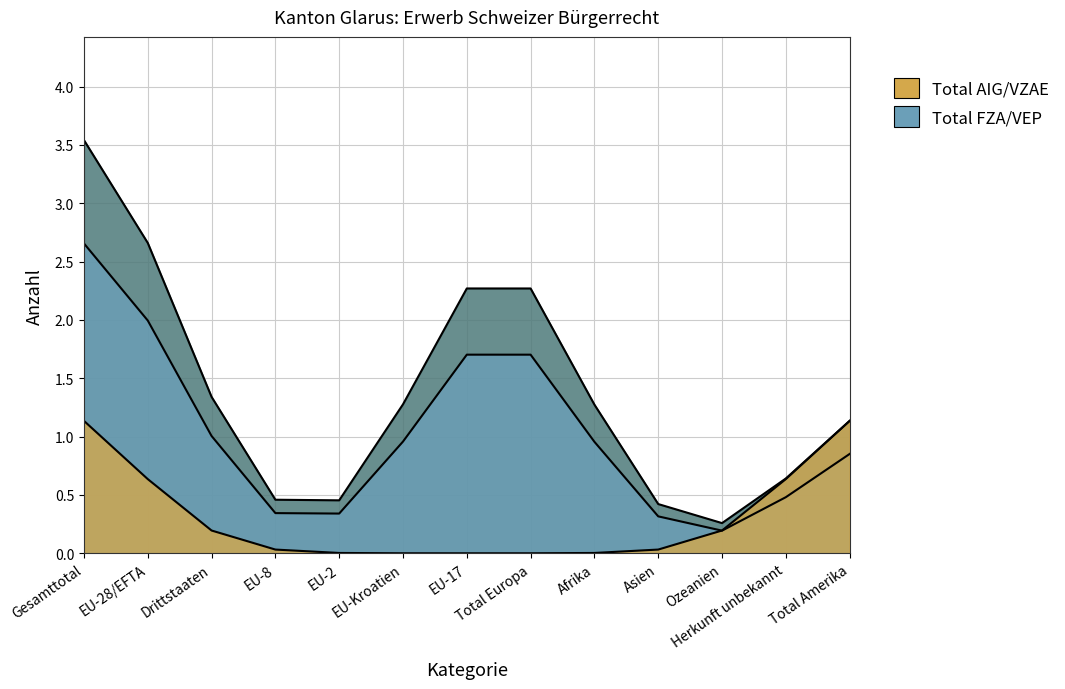

Rank the series by their maximum value, from highest to lowest.

Total FZA/VEP, Total AIG/VZAE